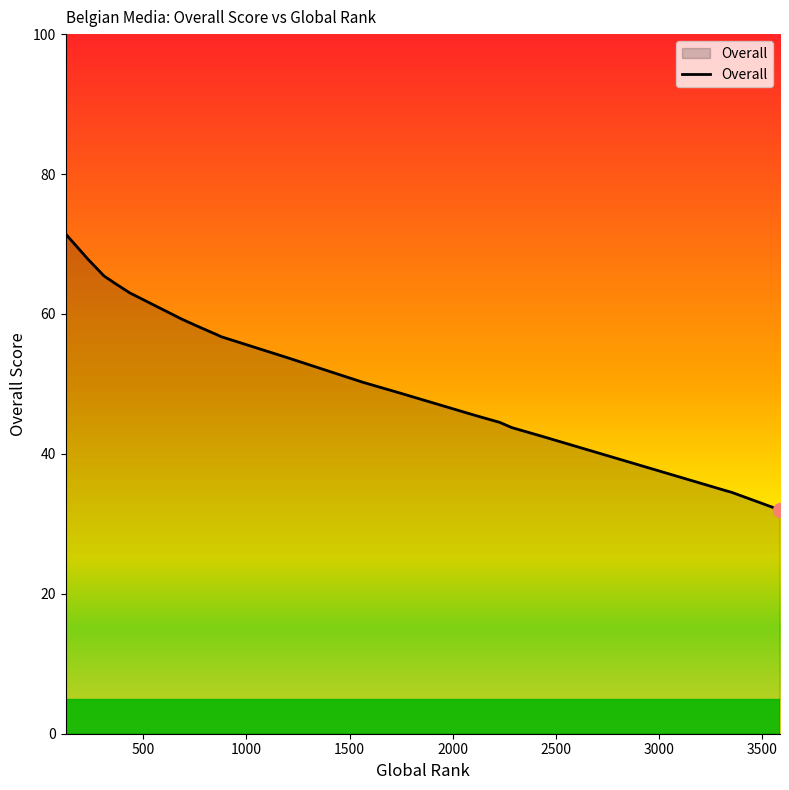

Where is the data nearest to the value 51?

1563